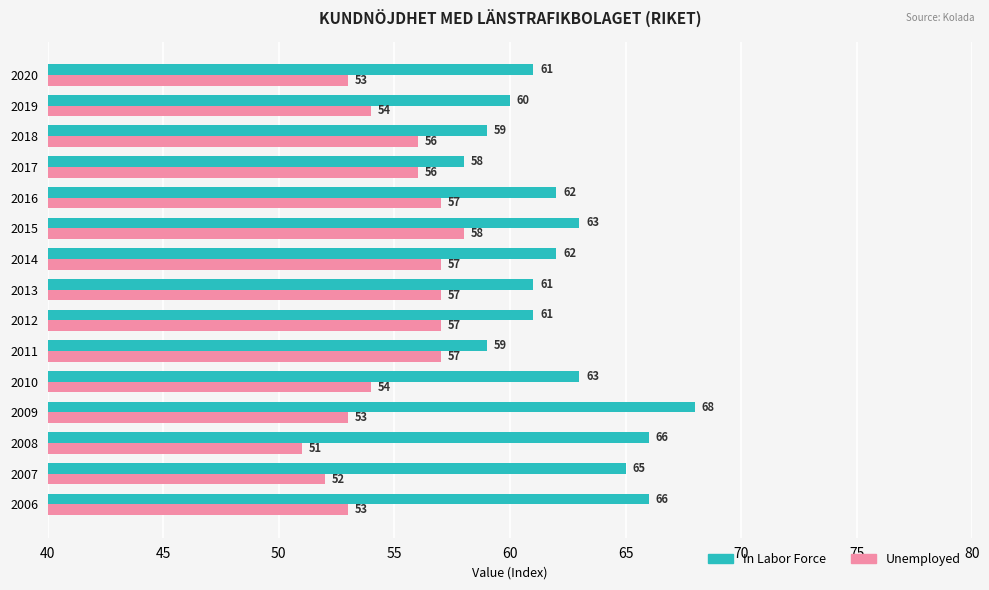

Which series has the widest spread of values?

In Labor Force